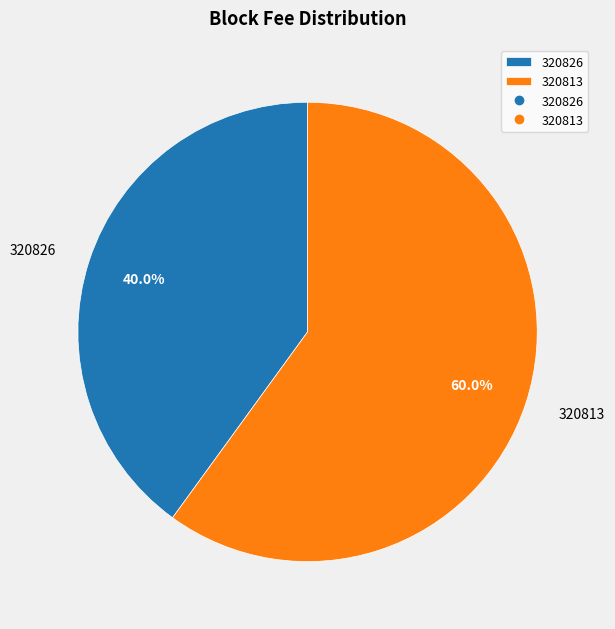

Is it true that 320826 is 40% of the pie?

True